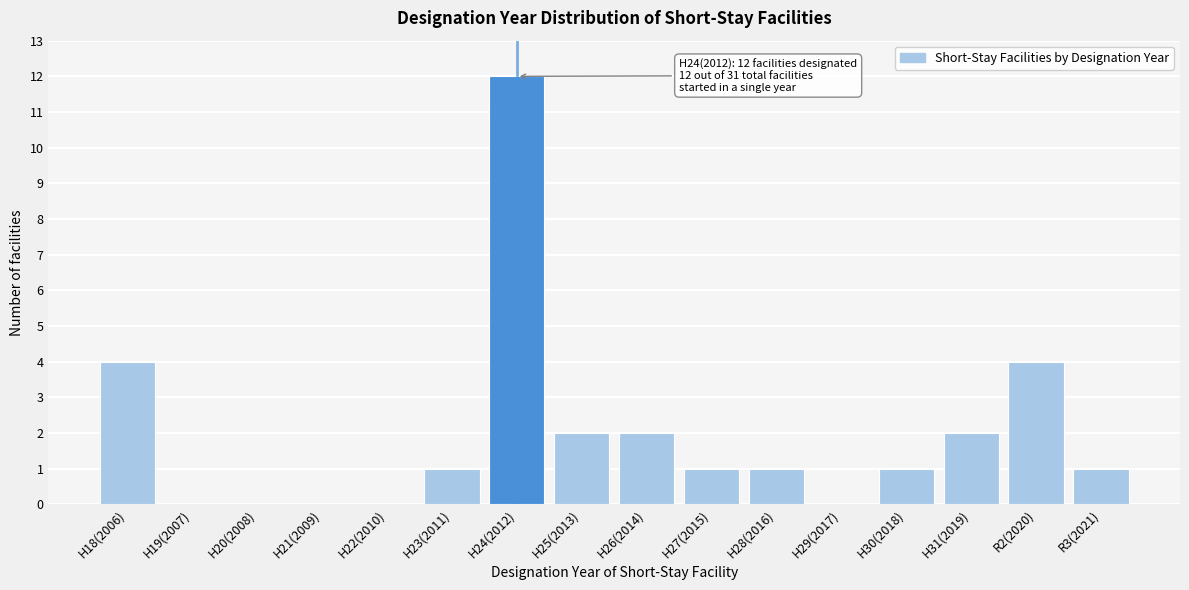

Reading right to left, list all the values displayed in this chart.

R3(2021)=1	R2(2020)=4	H31(2019)=2	H30(2018)=1	H29(2017)=0	H28(2016)=1	H27(2015)=1	H26(2014)=2	H25(2013)=2	H24(2012)=12	H23(2011)=1	H22(2010)=0	H21(2009)=0	H20(2008)=0	H19(2007)=0	H18(2006)=4